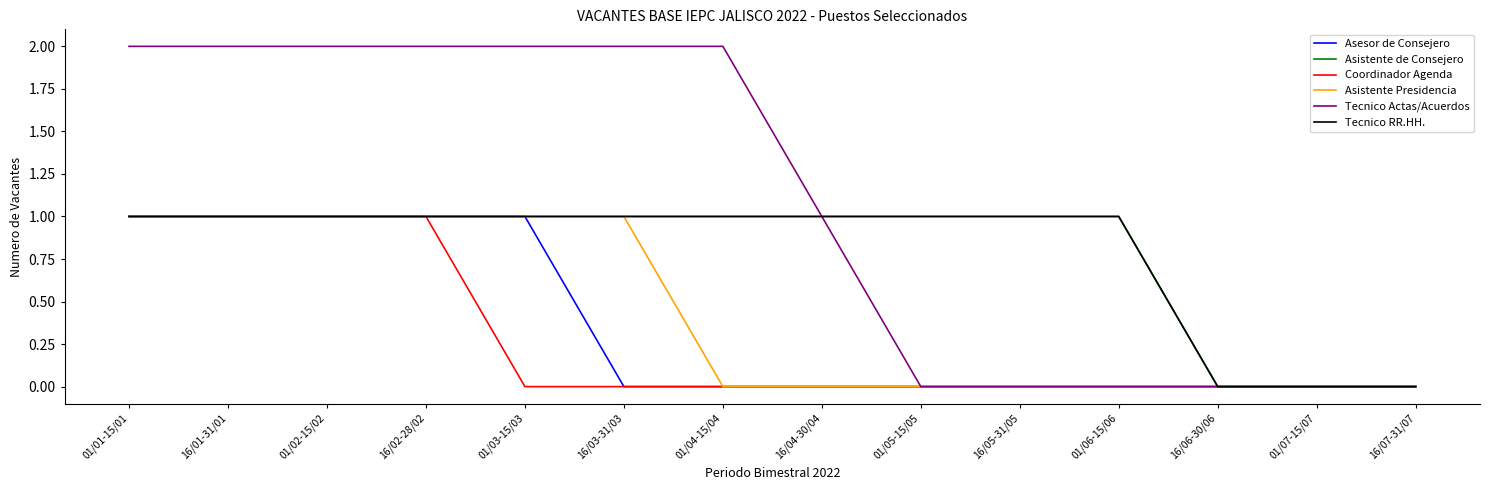

Is the value of Coordinador Agenda at 01/05-15/05 greater than the value of Asistente de Consejero at 16/07-31/07?

No